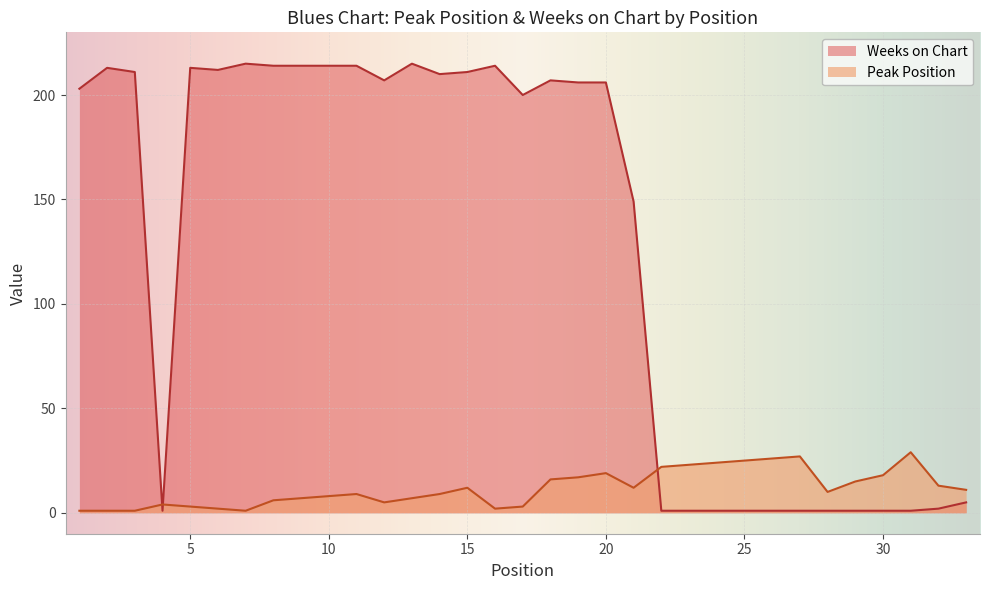

What is the sum of the Peak Position values at 13 and 33?

18